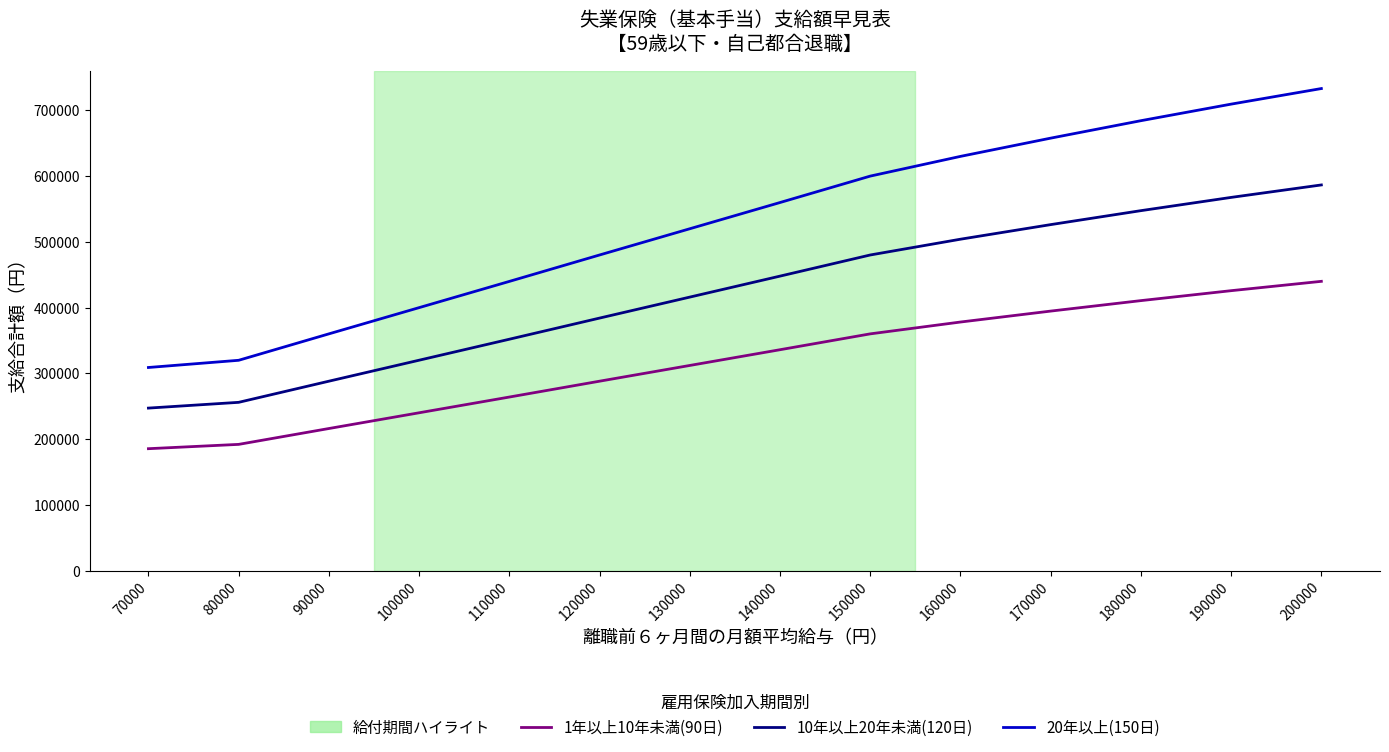

Rank the series by their maximum value, from lowest to highest.

1年以上10年未満(90日), 10年以上20年未満(120日), 20年以上(150日)